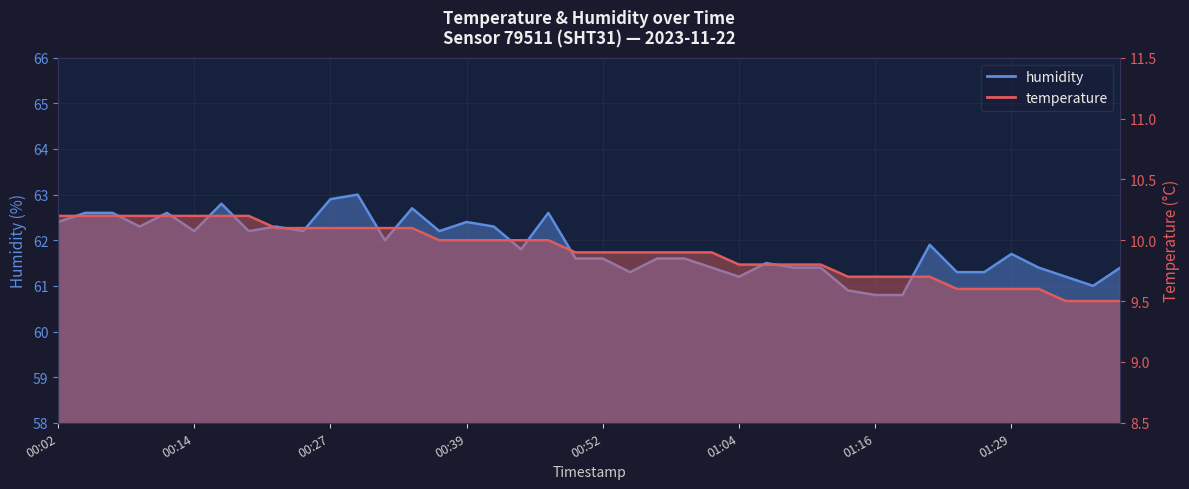

True or false: humidity and temperature intersect in this chart.

False